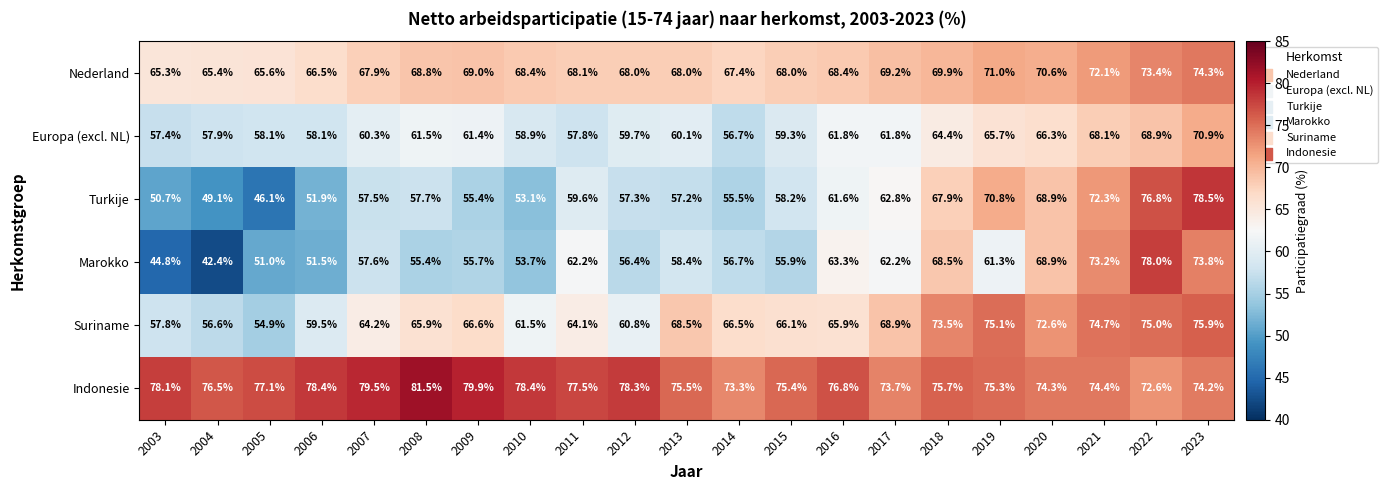

What is the difference between the highest and lowest values at 2011?

19.7